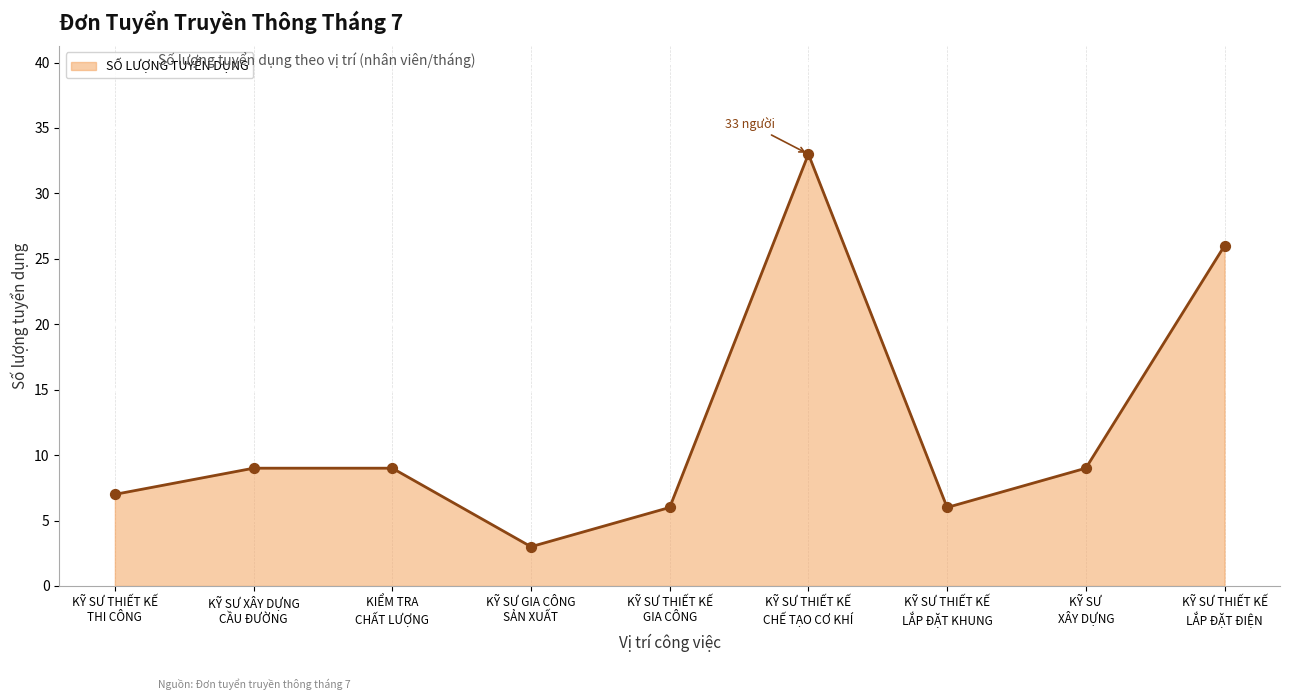

What is the change in value from KỸ SƯ THIẾT KẾ
GIA CÔNG to KỸ SƯ THIẾT KẾ
CHẾ TẠO CƠ KHÍ?

+27